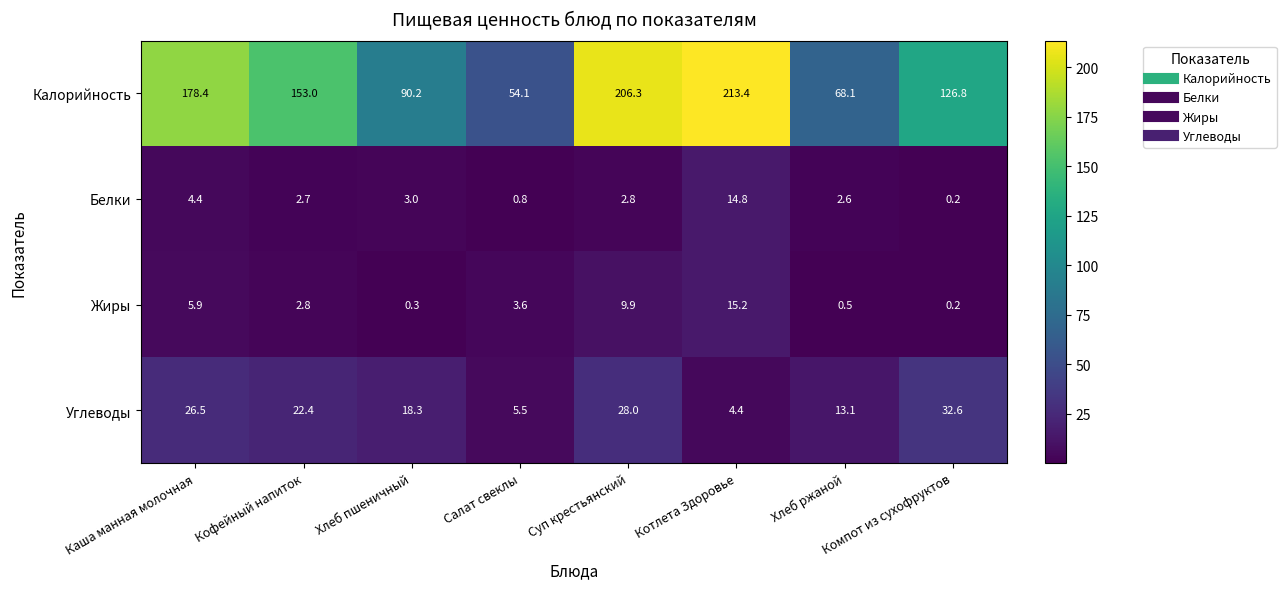

At which label does Белки first exceed 2?

Каша манная молочная